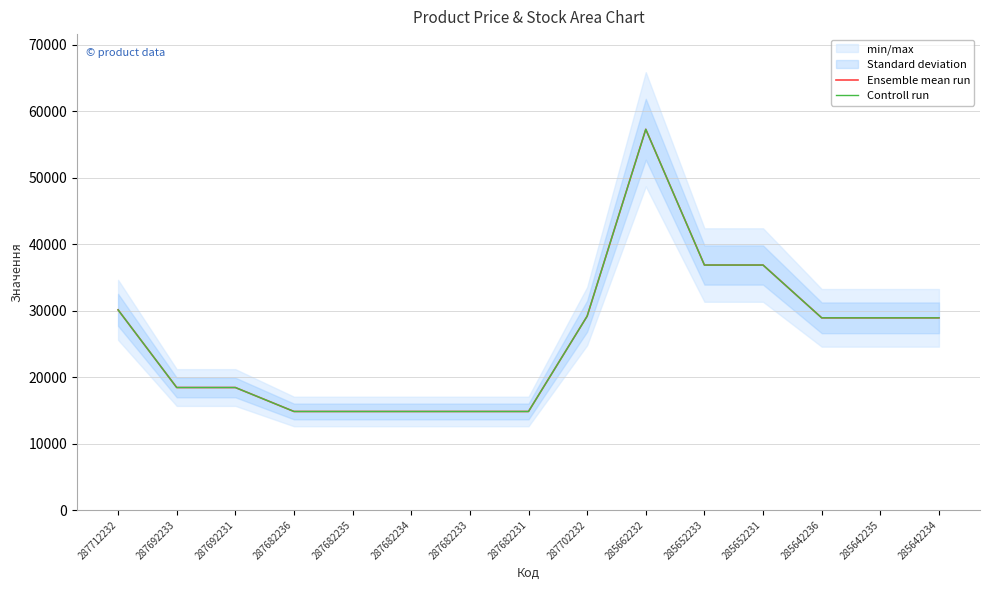

Rank the series by their maximum value, from highest to lowest.

Ensemble mean run, Controll run